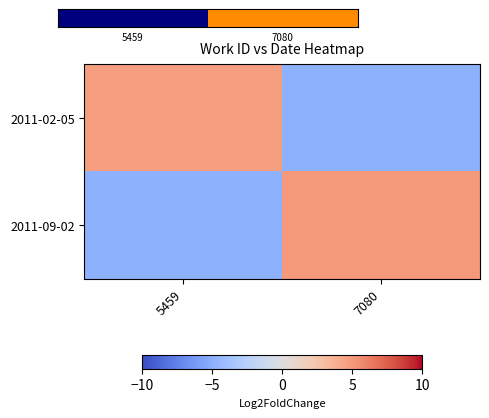

What is the total value across all series at 5459?

-0.1